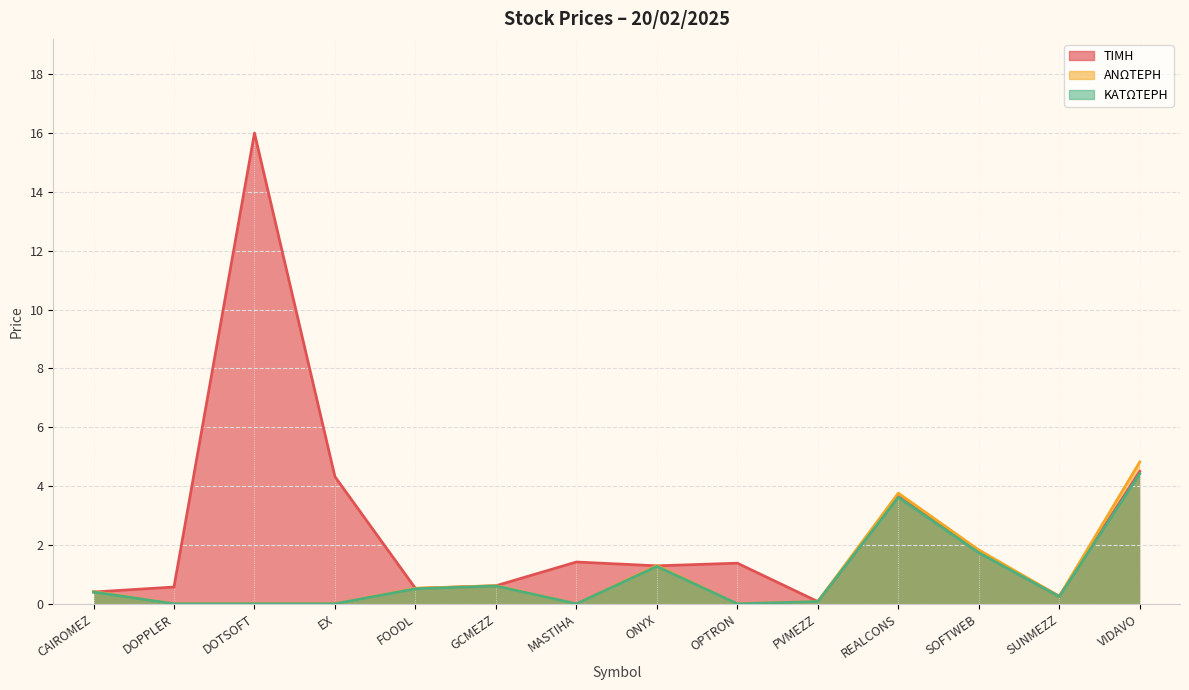

Is the value of ΚΑΤΩΤΕΡΗ at MASTIHA greater than the value of ΤΙΜΗ at ONYX?

No